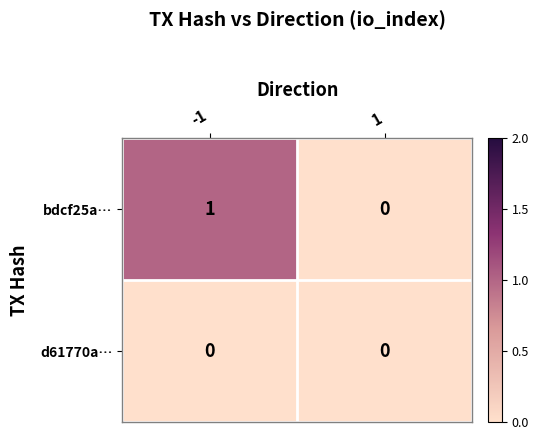

True or false: bdcf25a… has a value of 1 at -1.

True